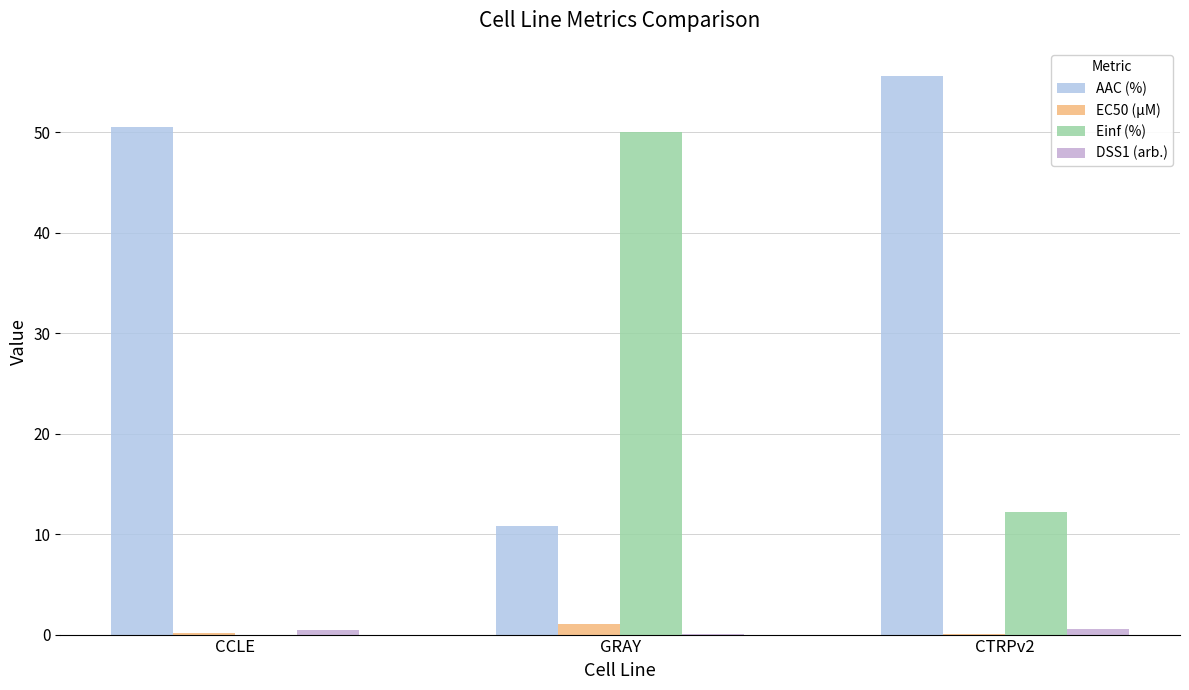

At which category is the sum across all series the highest?

CTRPv2